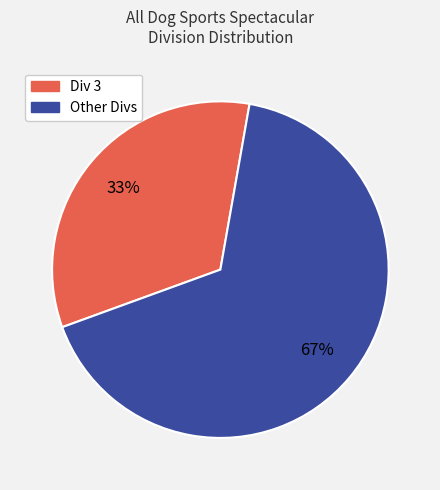

To the nearest percent, what is the average slice percentage?

50%